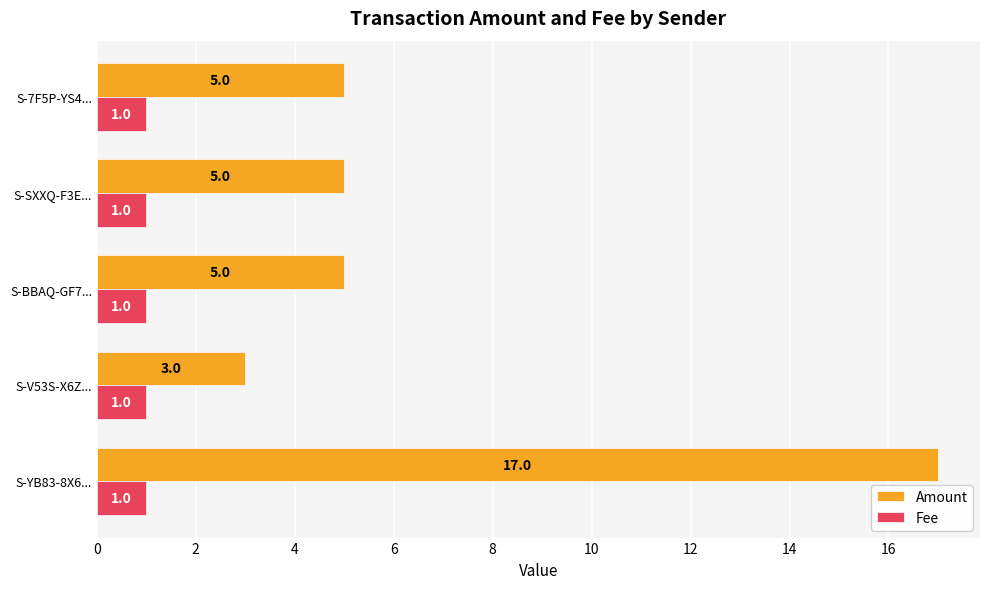

Between S-YB83-8X6... and S-V53S-X6Z..., which series saw the biggest shift?

Amount